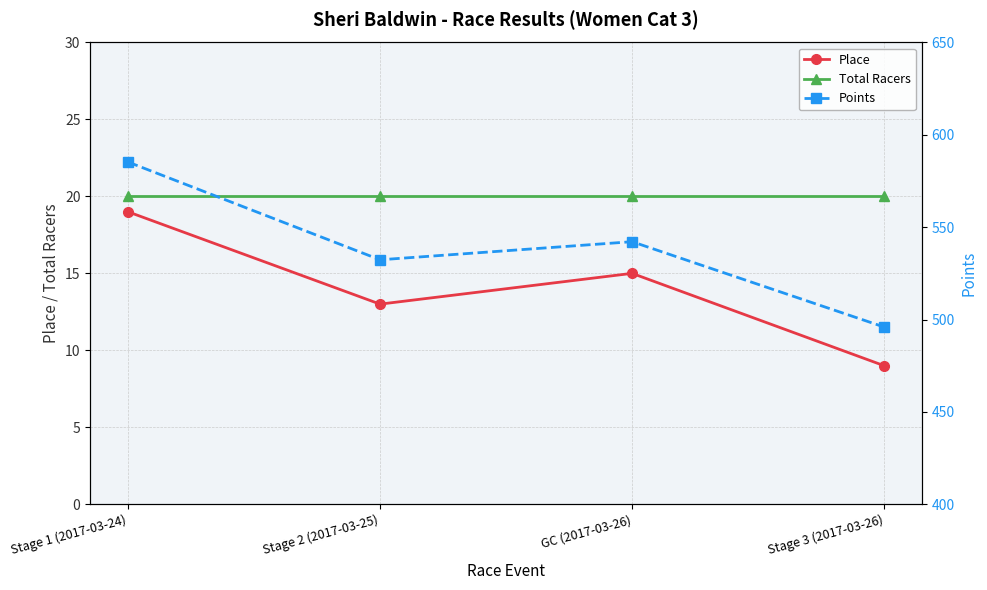

What position from the right is Stage 1 (2017-03-24)?

4